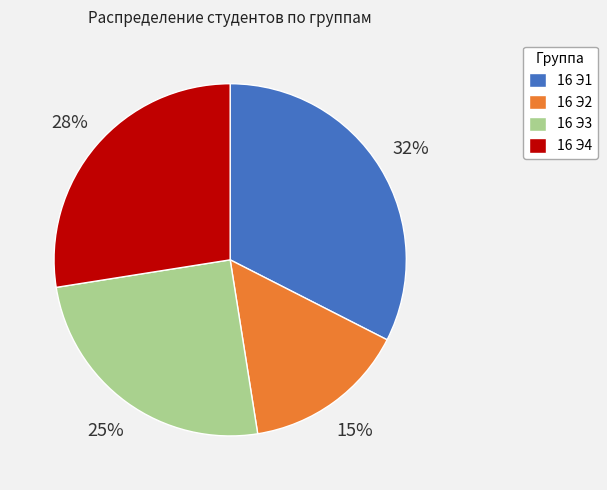

To the nearest percent, what portion does 16 Э3 represent?

25%